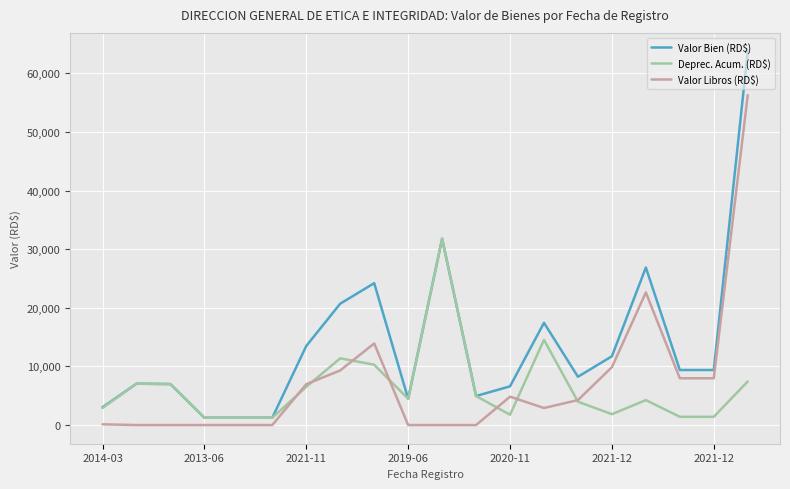

Which series has the widest spread of values?

Valor Bien (RD$)